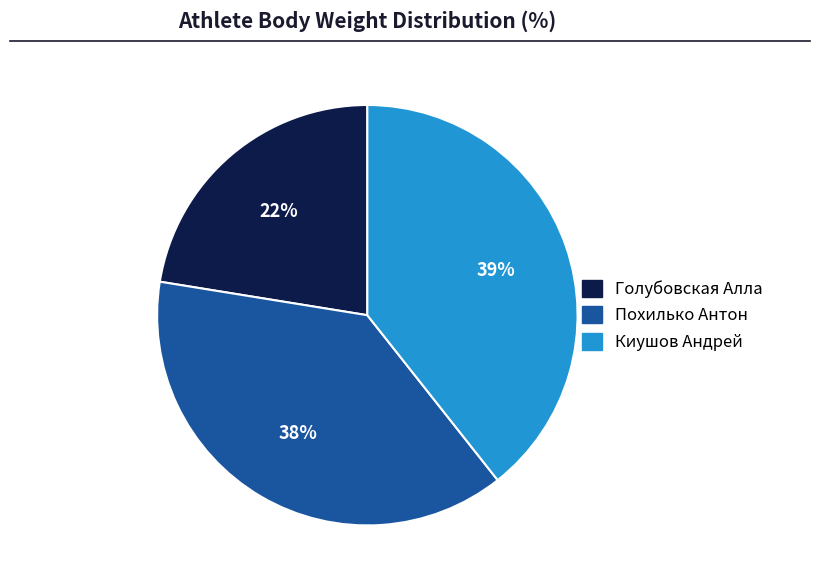

Is there any slice that represents more than half of the pie?

No